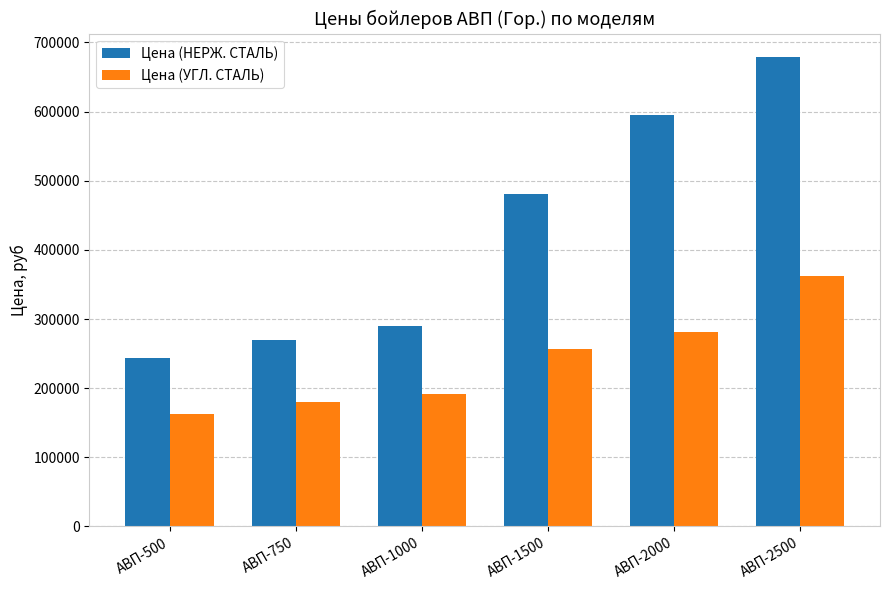

How many groups of bars are there?

6